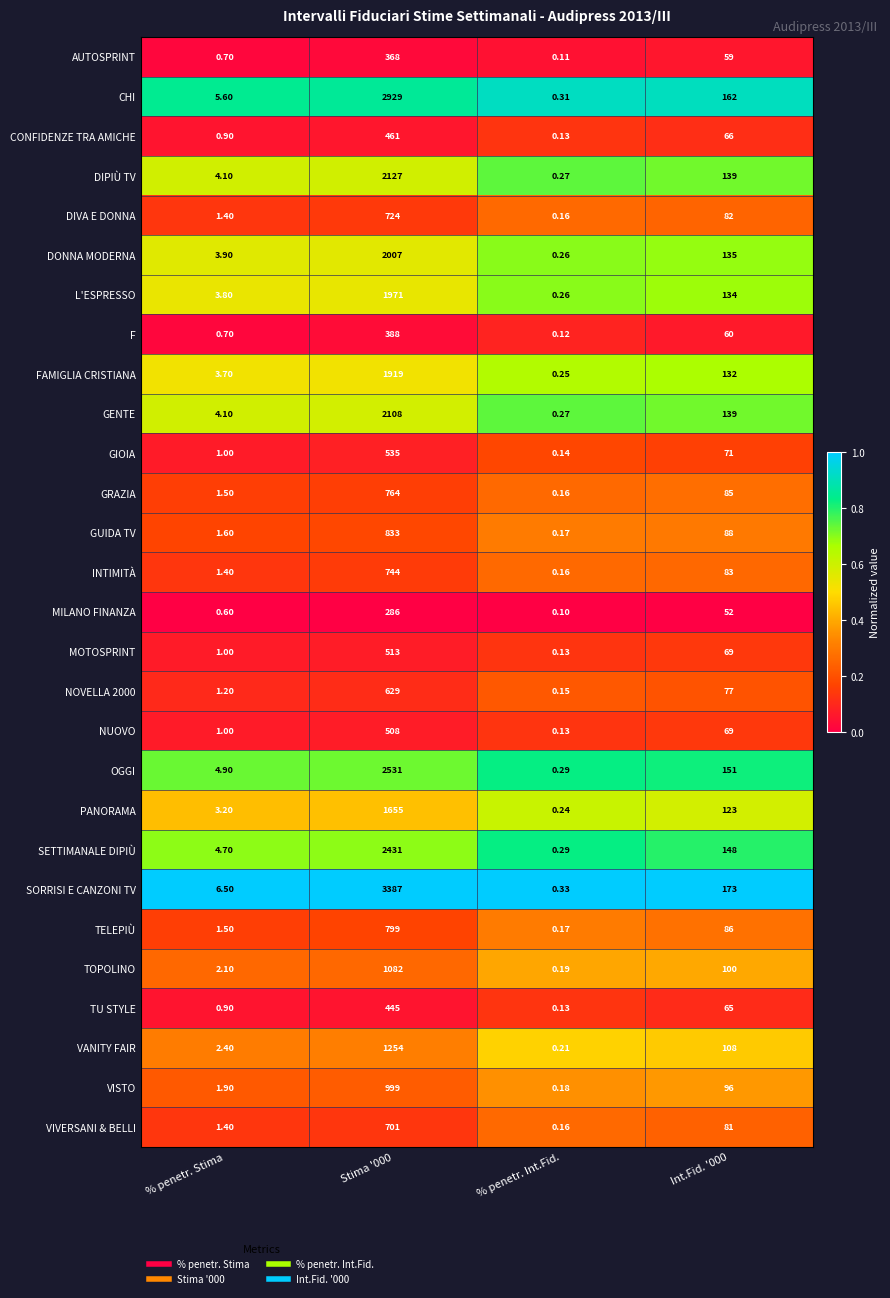

At which category does the chart reach its minimum across all series?

% penetr. Int.Fid.